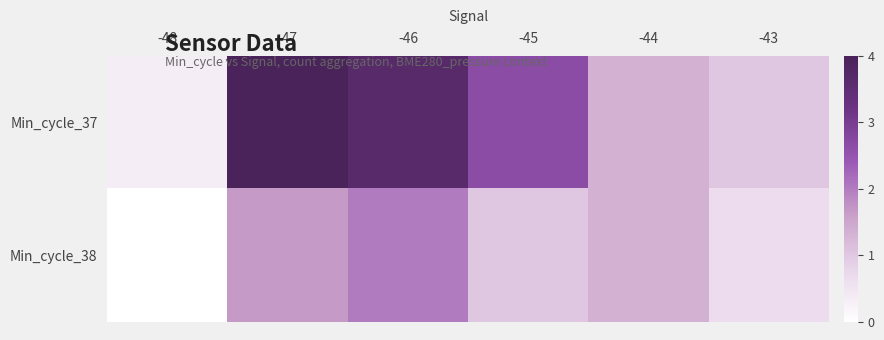

At which category is the sum across all series the highest?

-47